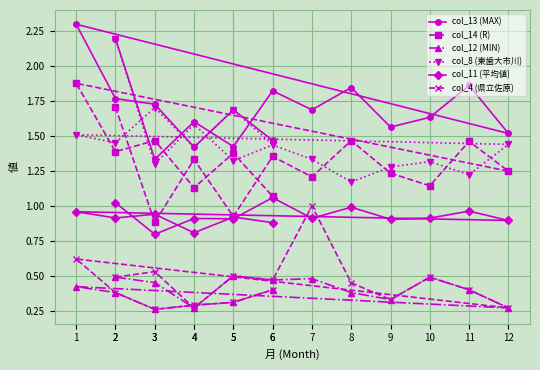

How many data points in col_14 (R) are above 1?

15